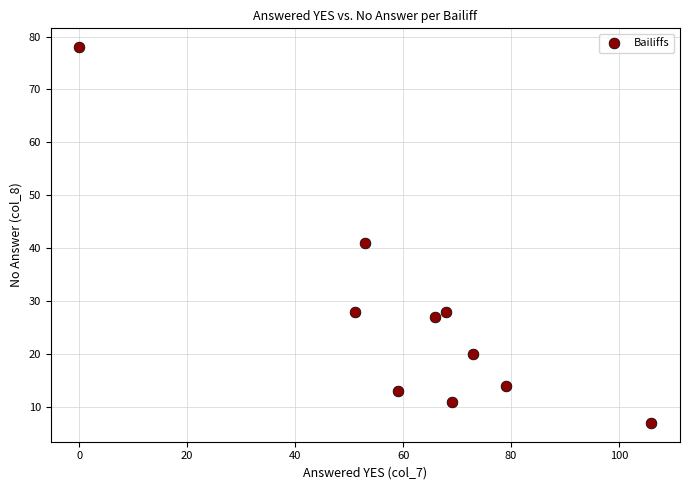

What Y value in the scatter plot is closest to 42?

41